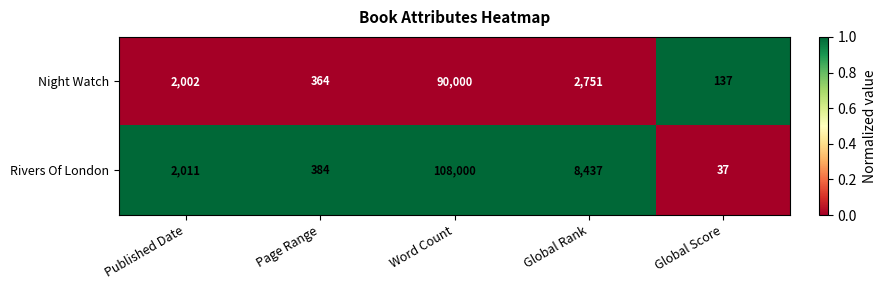

Rank the series by their average value, from lowest to highest.

Night Watch, Rivers Of London